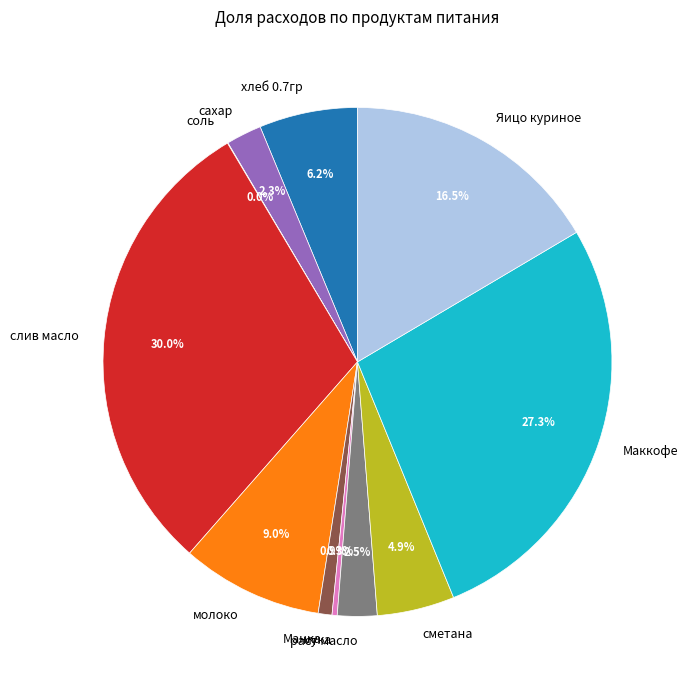

Does сахар account for over 50% of the chart?

No